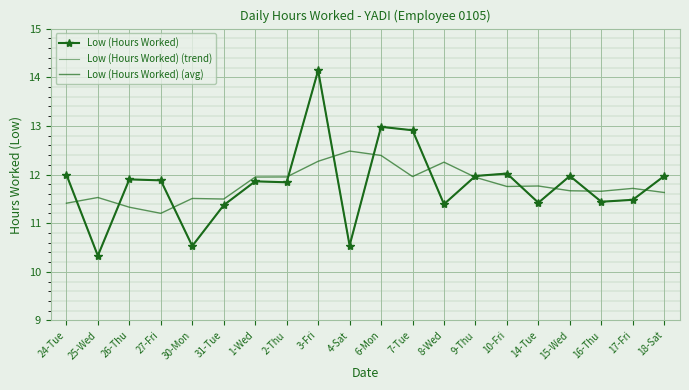

Where does the Low (Hours Worked) (trend) series first go above 11?

24-Tue